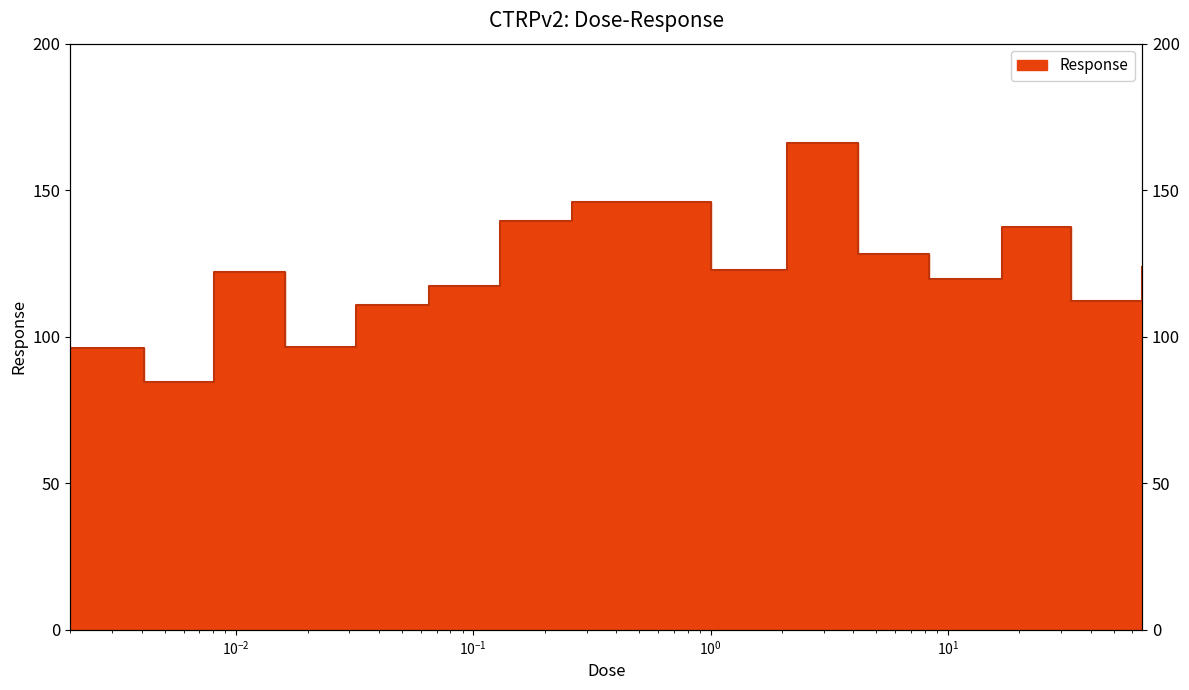

How many series are shown in this chart?

1